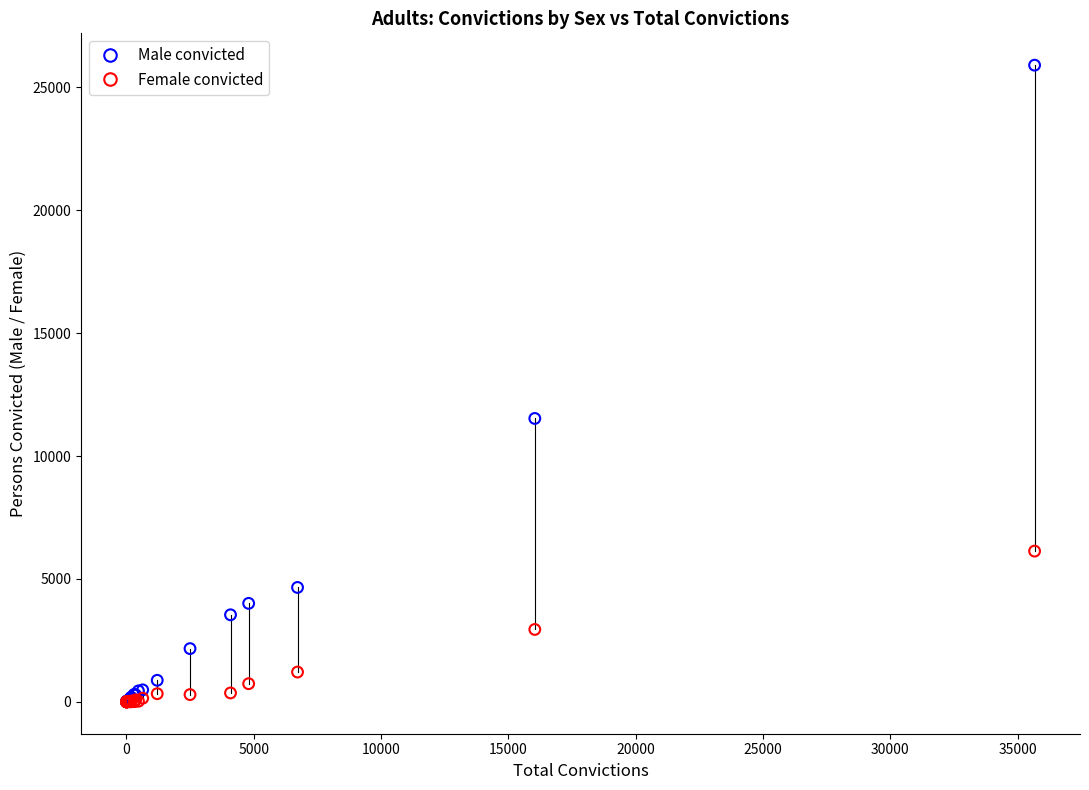

Which series contains the highest Y value?

Male convicted